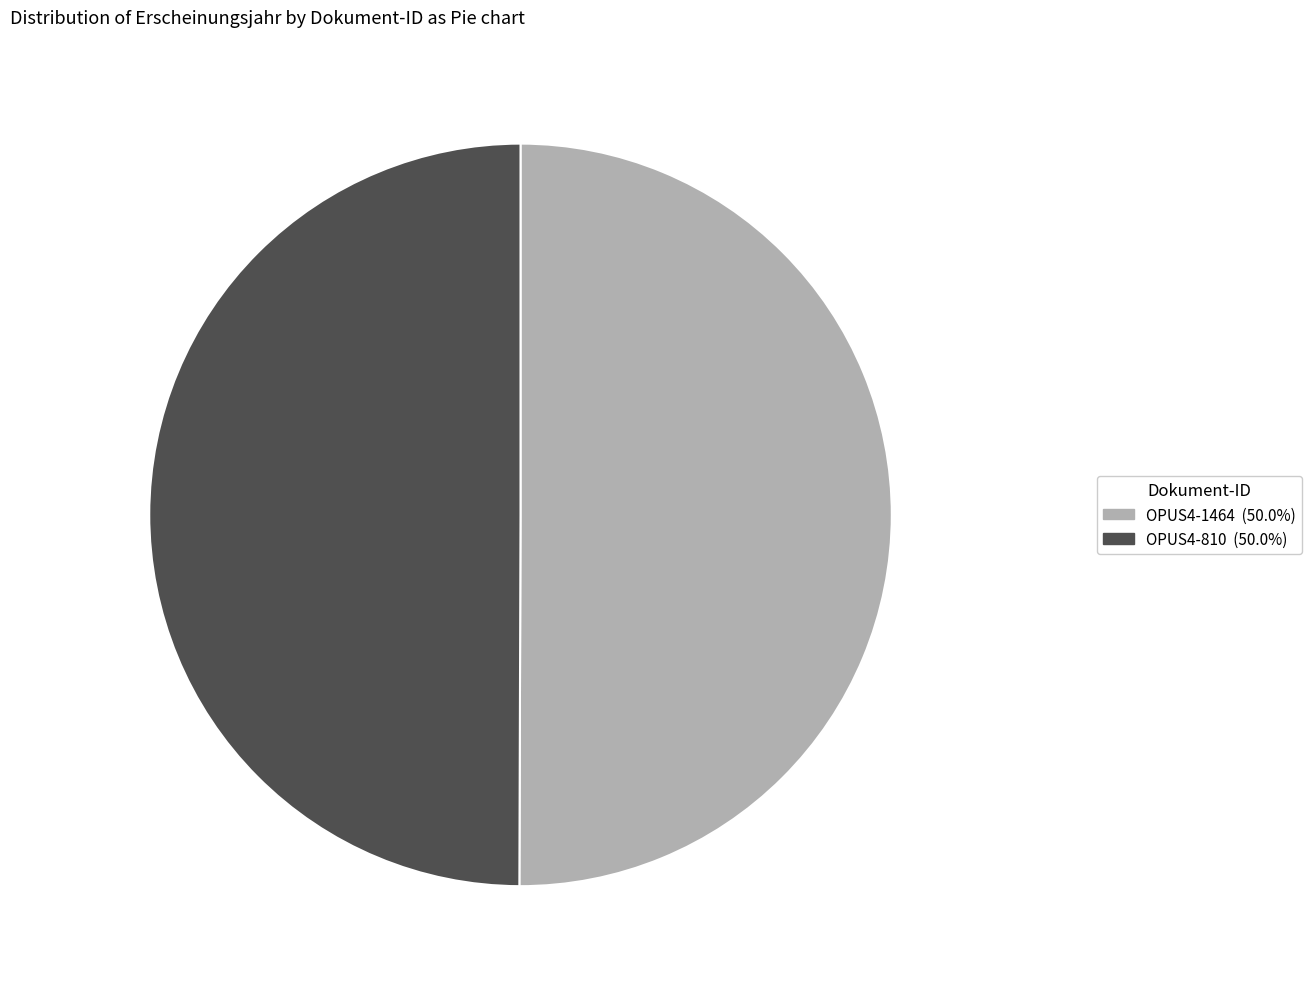

What is the ratio of the value at OPUS4-810 to the value at OPUS4-1464?

1.0